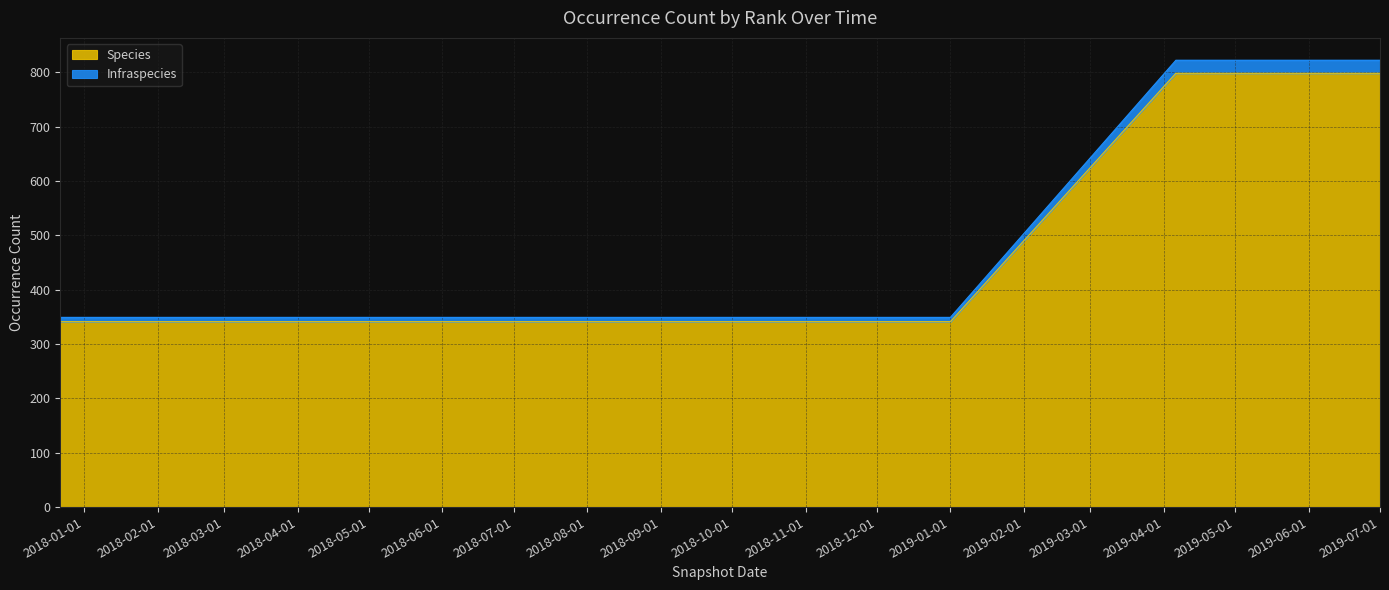

True or false: Infraspecies and Species cross at least once.

False